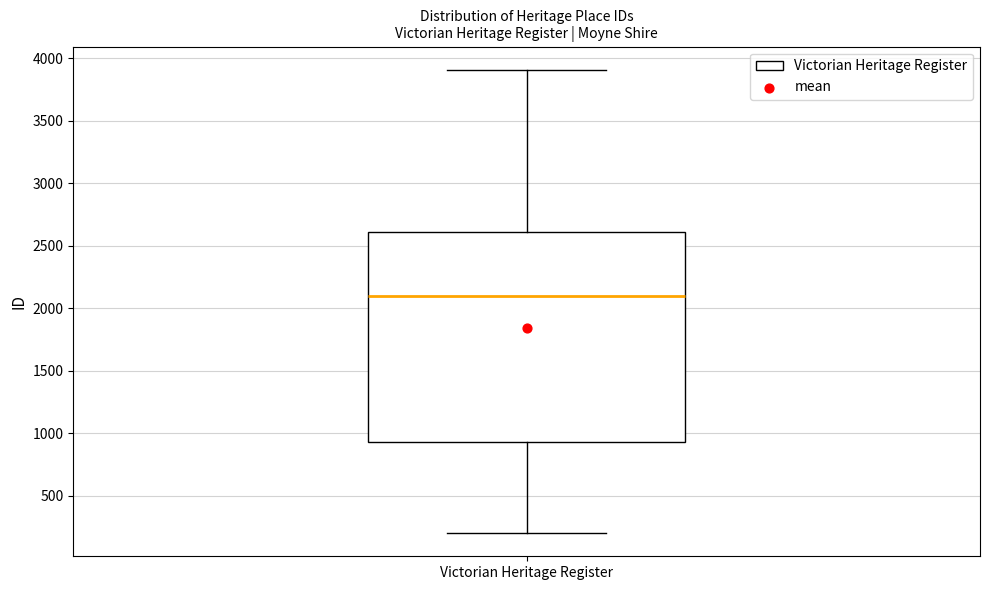

Transcribe this box plot: give where the median line is, the range the box spans, and where the two whiskers end, as read against the y-axis. The values are not printed on the chart, so give them approximately, as read against the axis.

median 2100, box 950 to 2600, whiskers 200 to 3900